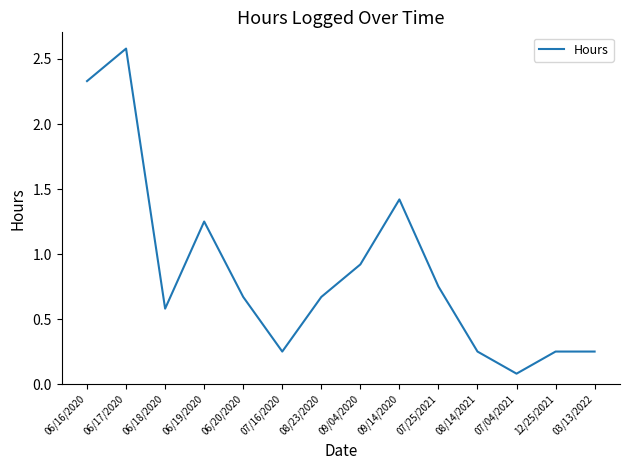

What is the change in value from 07/16/2020 to 08/23/2020?

+0.4